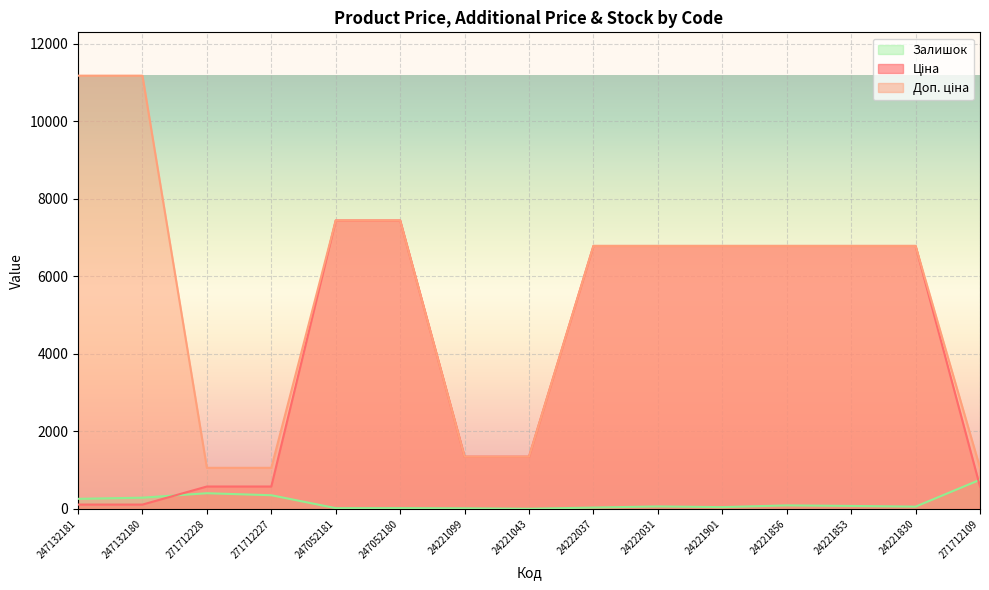

What are all the series names shown in the legend?

Ціна, Доп. ціна, Залишок